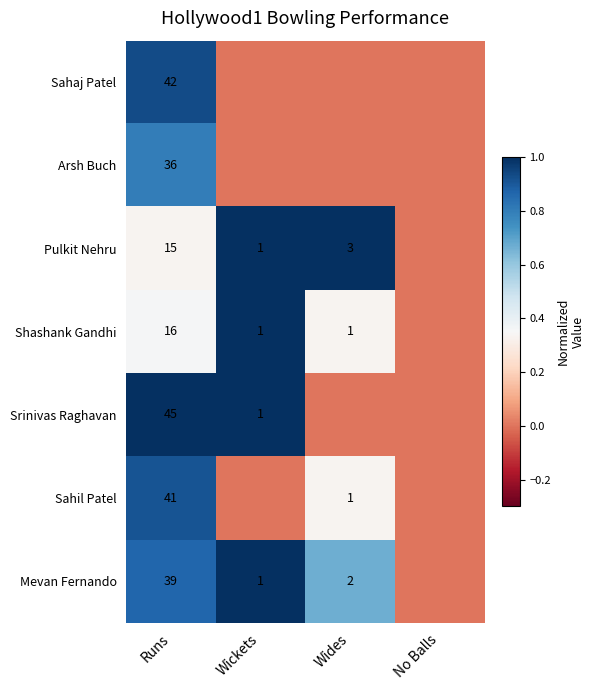

What is the difference between the Arsh Buch values at Runs and Wickets?

0.8